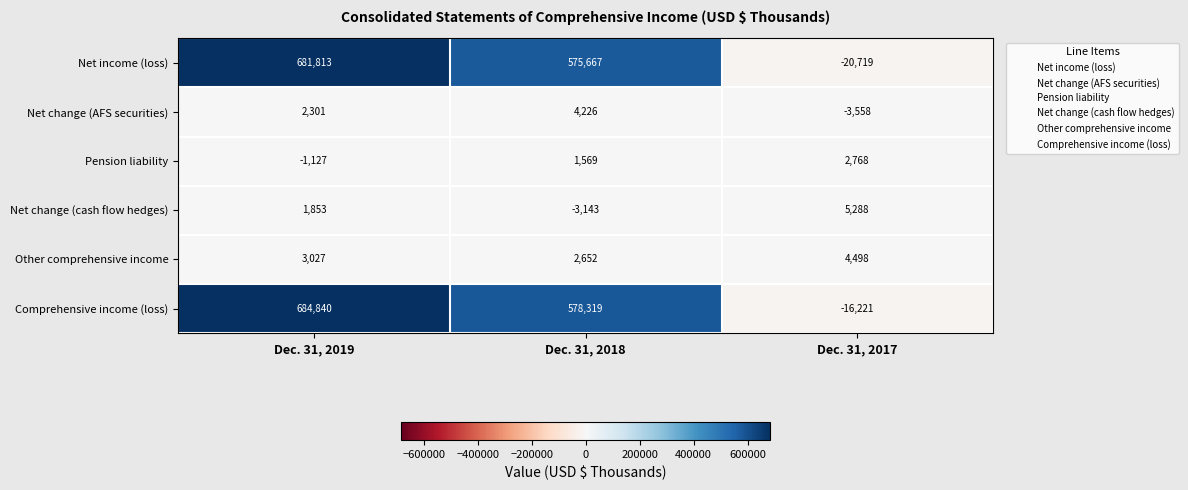

List the series in order of their peak value, highest first.

Comprehensive income (loss), Net income (loss), Net change (cash flow hedges), Other comprehensive income, Net change (AFS securities), Pension liability